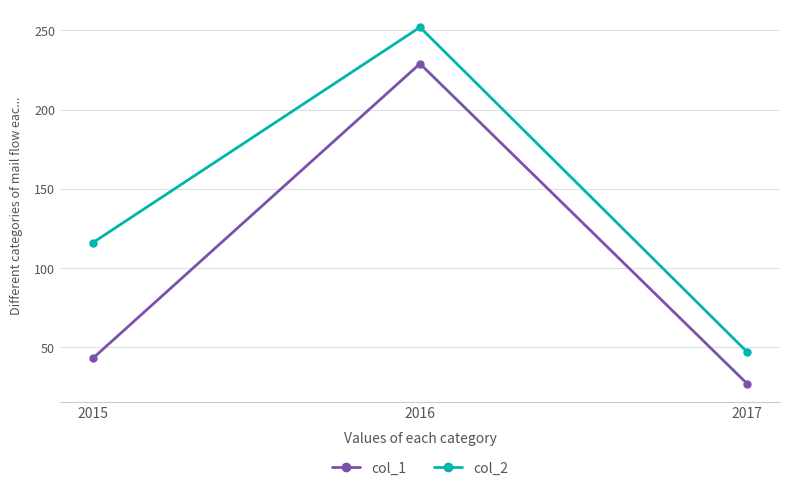

Reading left to right, extract all data points from this chart.

col_1: 43	229	27
col_2: 116	252	47